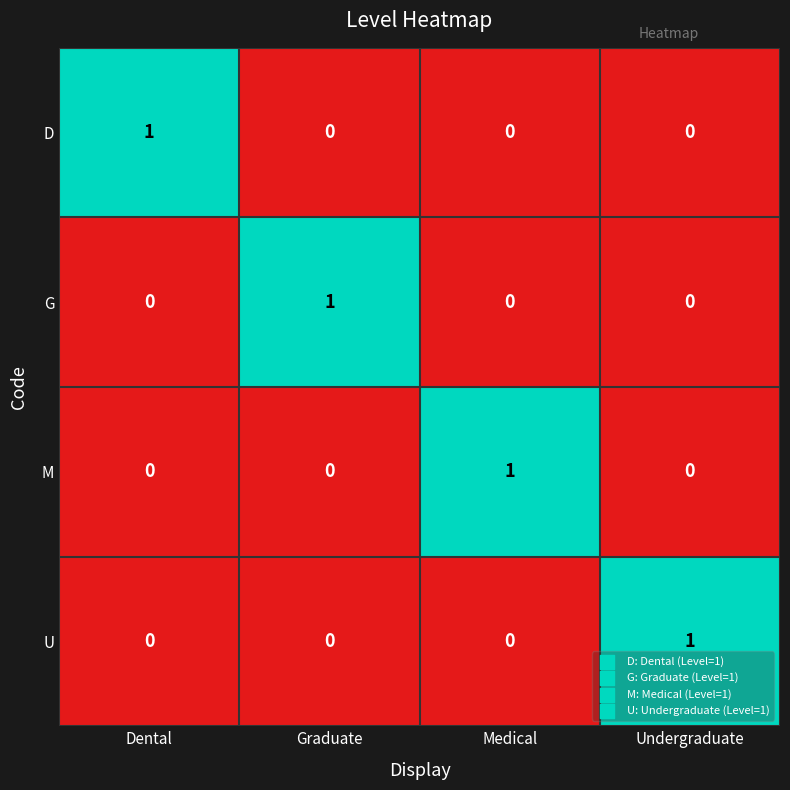

How many D values are between 0 and 1?

4